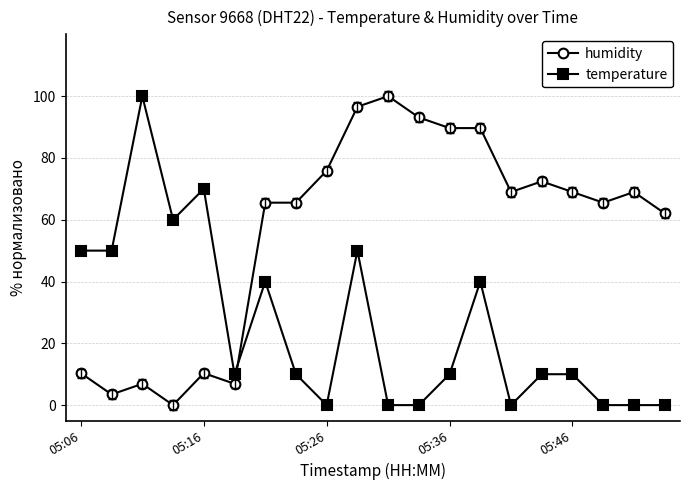

What is the value of the humidity point at the 1st from the left?

10.3